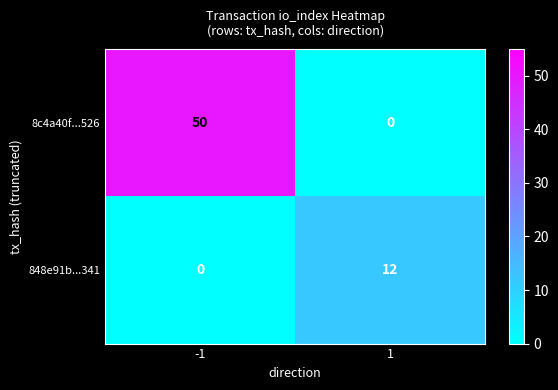

Reading right to left, extract all data points from this chart.

8c4a40f...526: 0	50
848e91b...341: 12	0